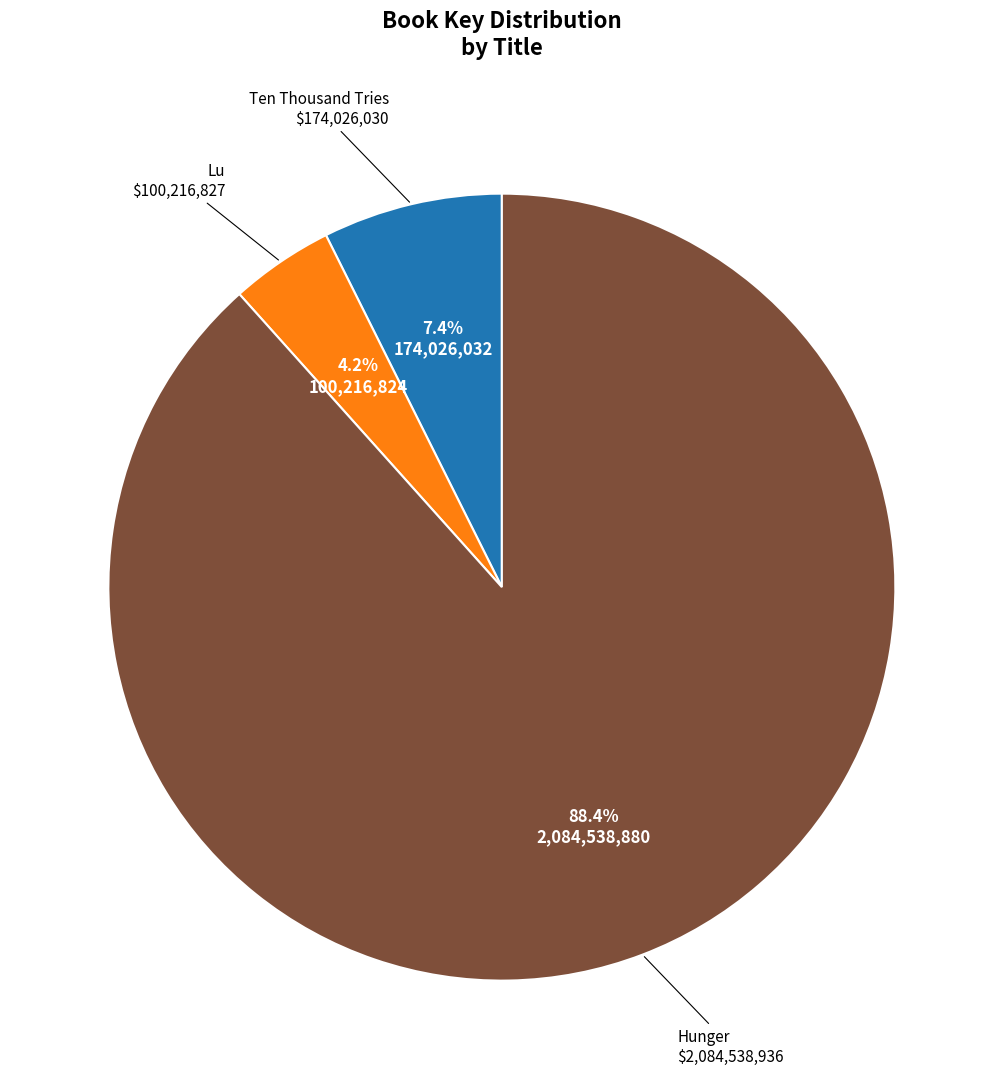

Is there any slice that represents more than half of the pie?

Yes